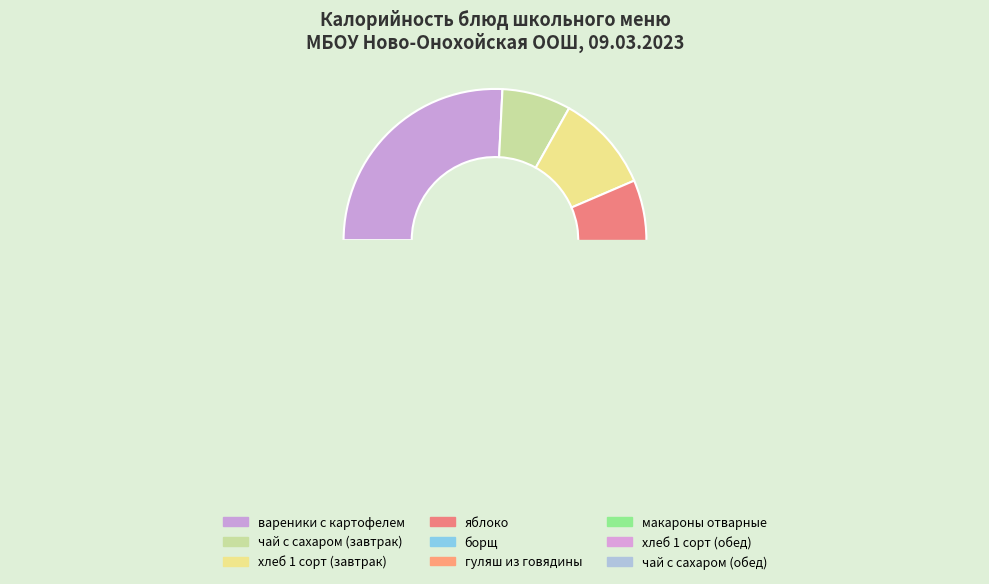

What is the largest slice in the pie chart?

вареники с картофелем